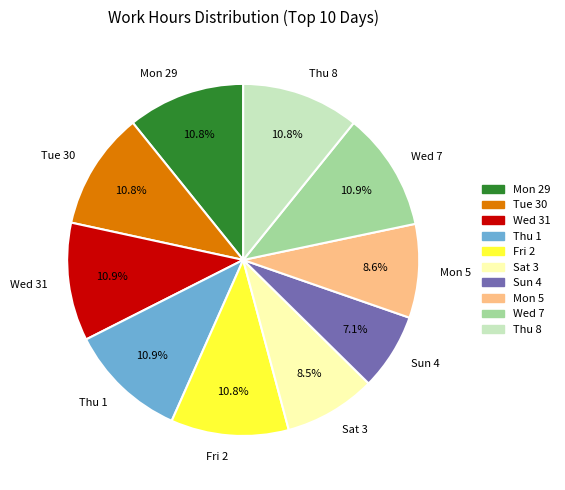

Is it true that Mon 5 is 9% of the pie?

True